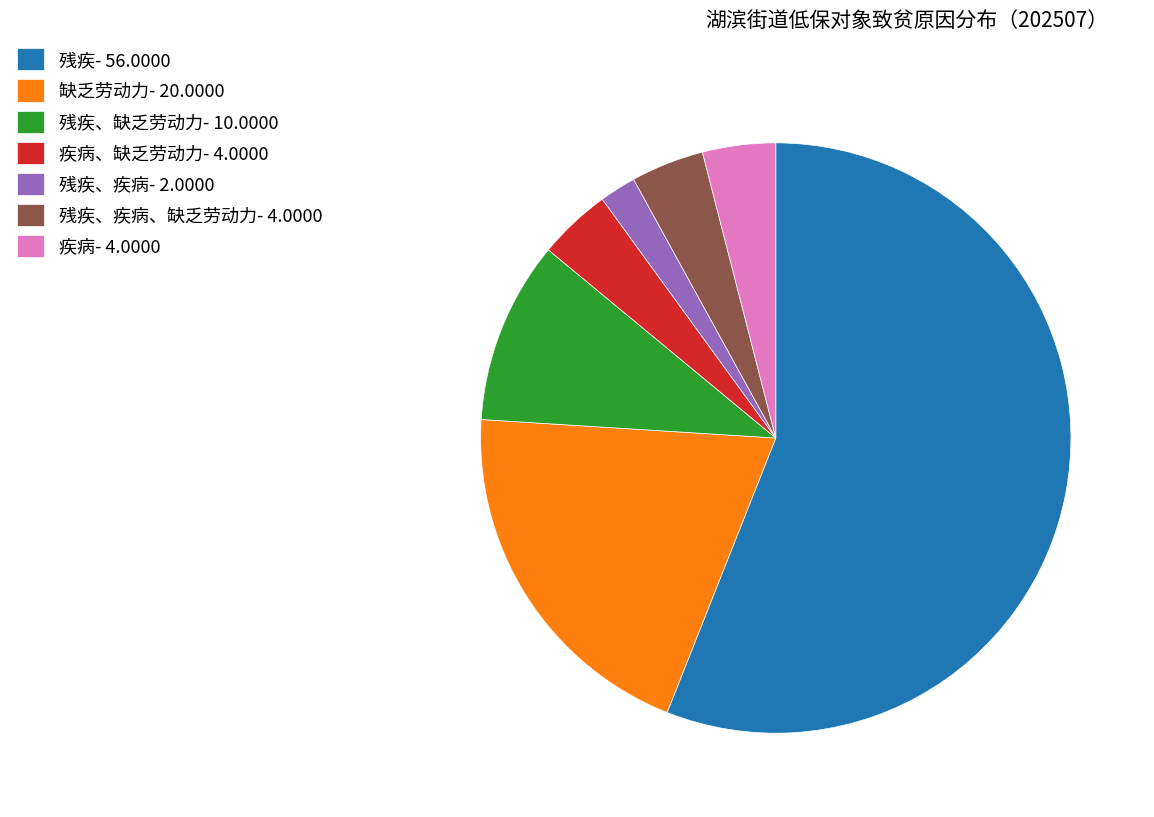

How many segments does this pie chart have?

7